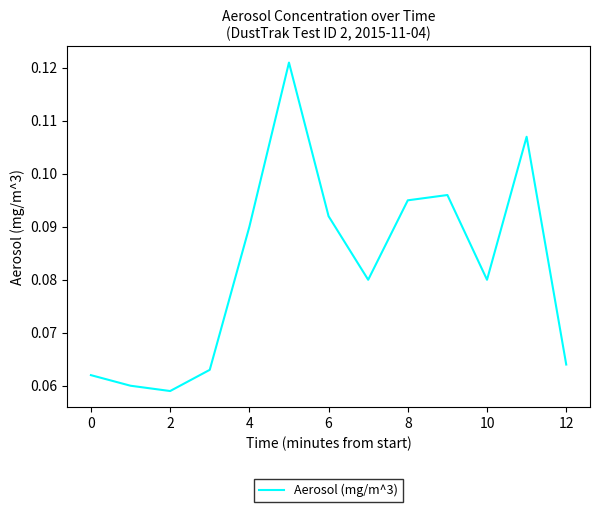

Is it true that the value at 6 is 0.0?

False